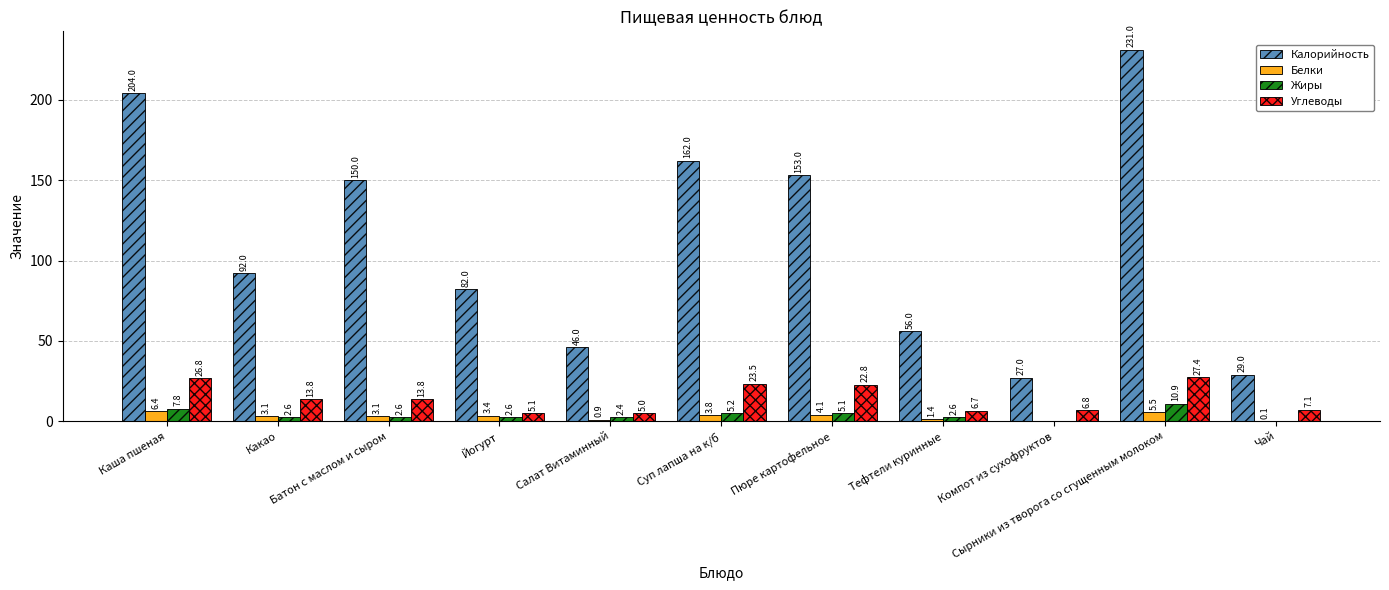

Is it true that Углеводы equals 23.5 at Суп лапша на к/б?

True